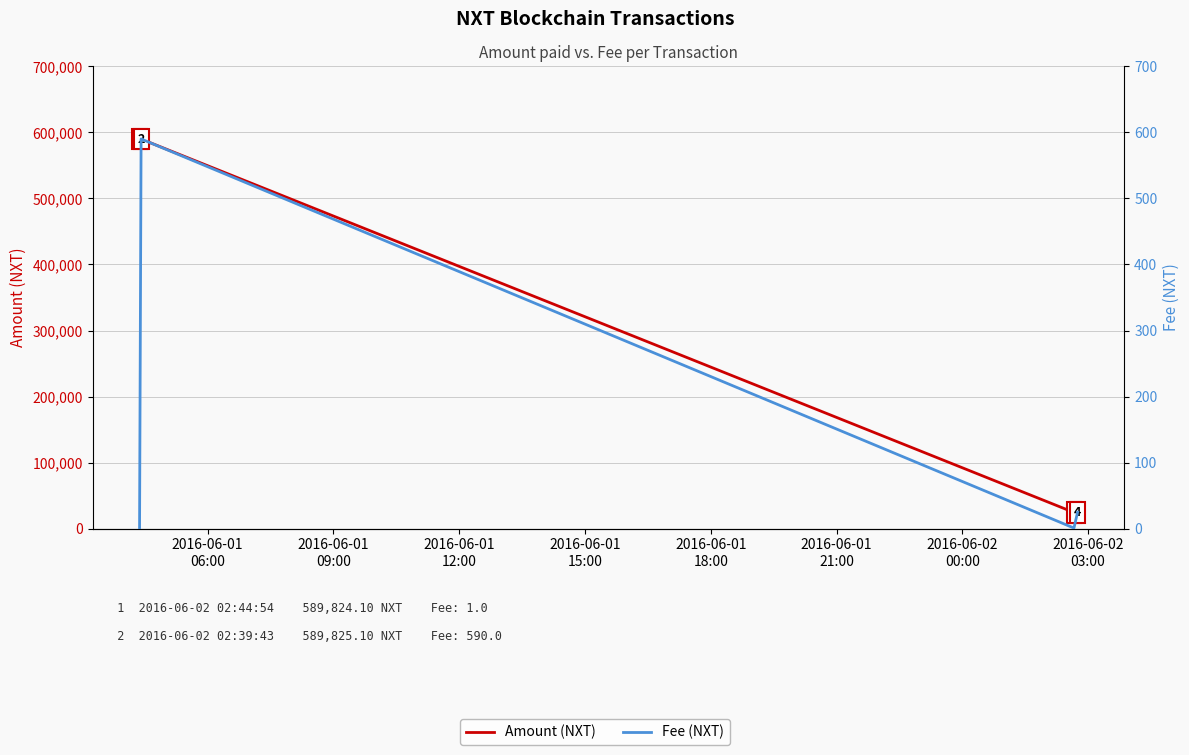

At which label is Amount (NXT) closest to 307226?

2016-06-01
15:00